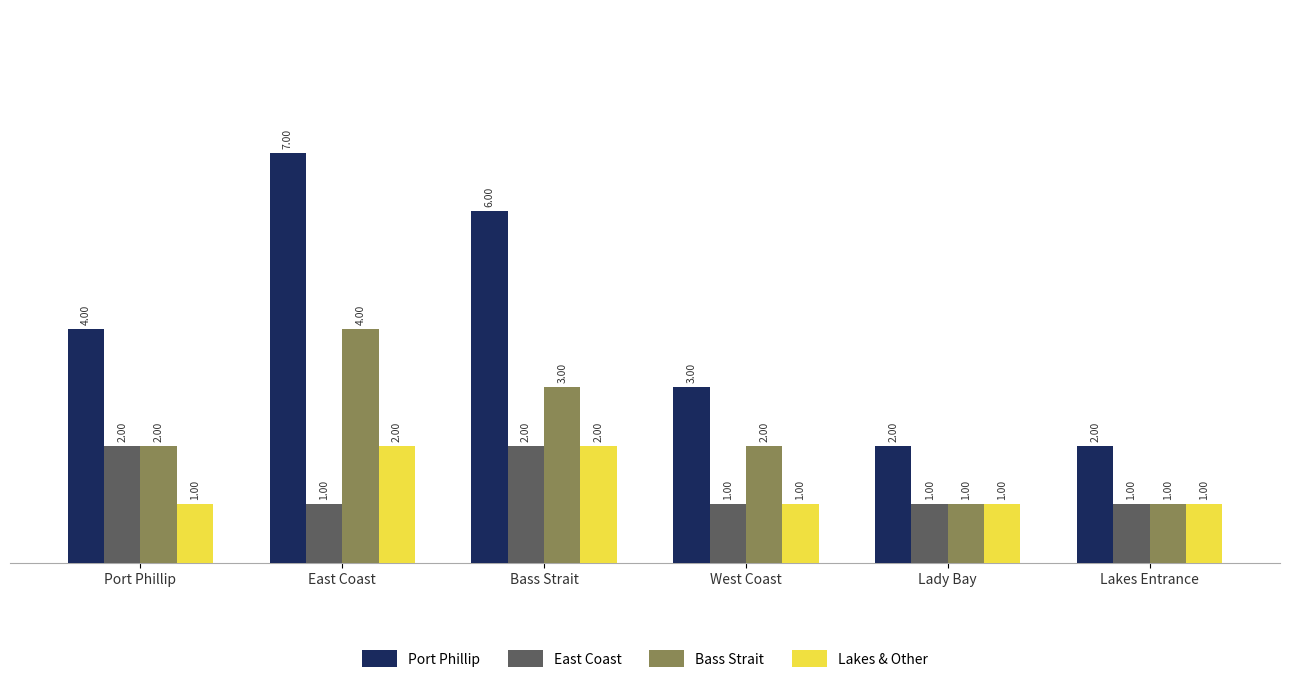

What are all the series names shown in the legend?

Port Phillip, East Coast, Bass Strait, Lakes & Other